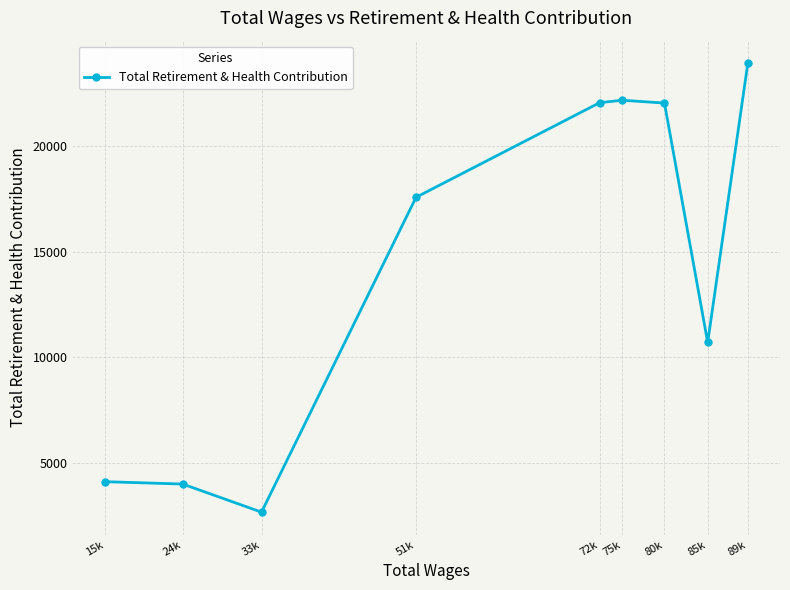

How many interior local peaks (higher than both neighbors) does the data have?

1